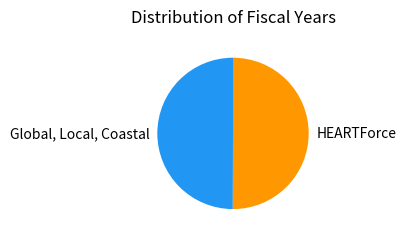

The HEARTForce slice represents 50% of the pie. True or false?

True